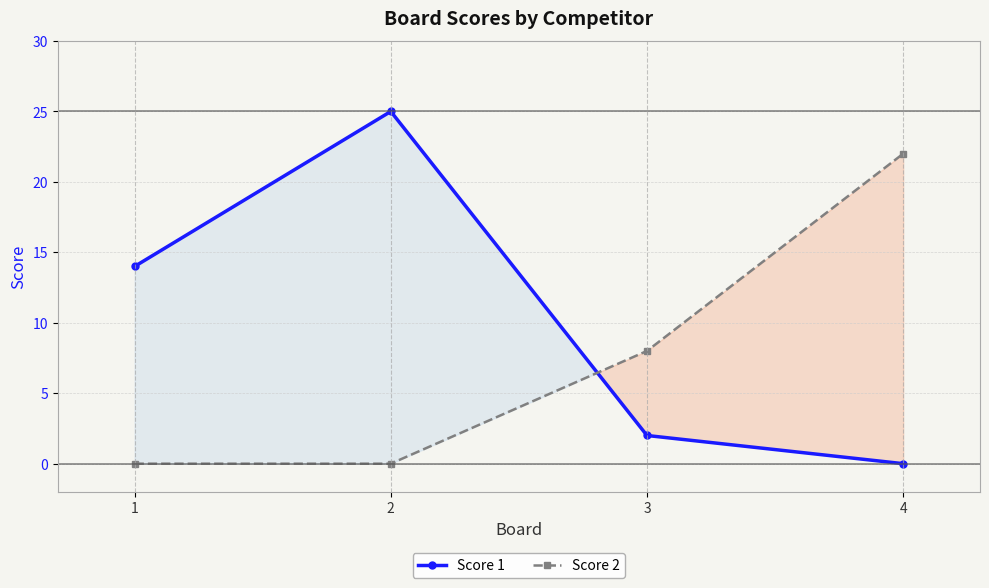

Reading left to right, what are all the values shown in this chart?

Score 1: 1=14	2=25	3=2	4=0
Score 2: 1=0	2=0	3=8	4=22